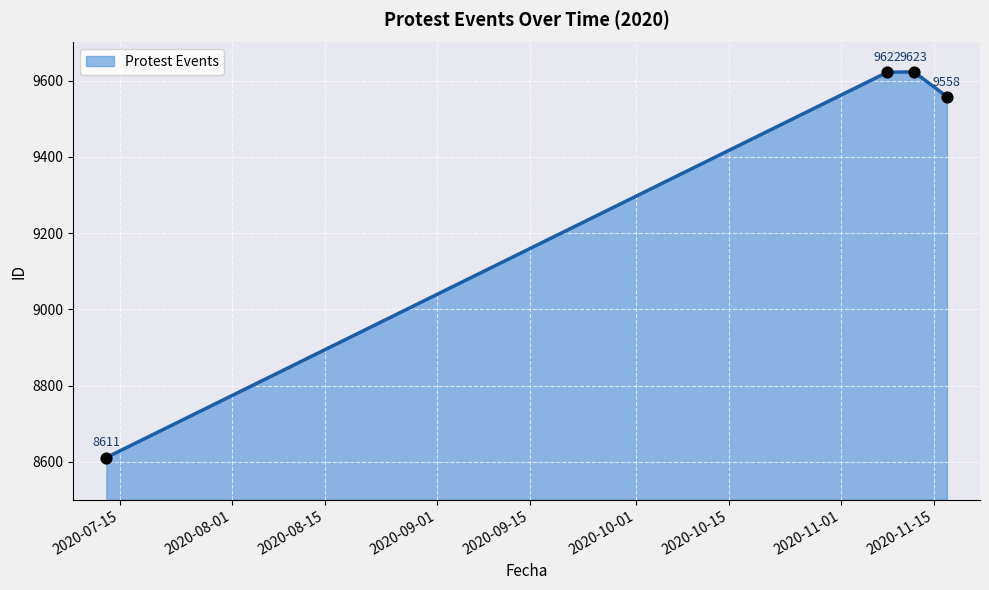

What is the ratio of the value at 2020-11-17 to the value at 2020-11-08?

1.0